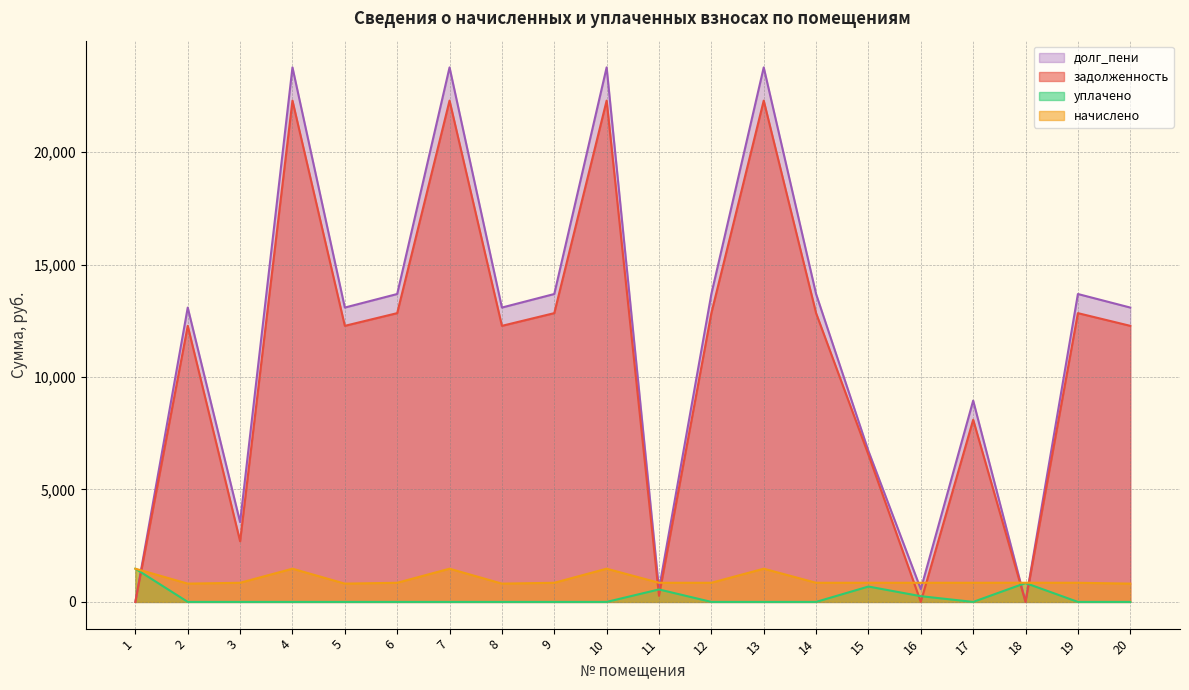

True or false: долг_пени has more than 0 points higher than both neighbors.

True